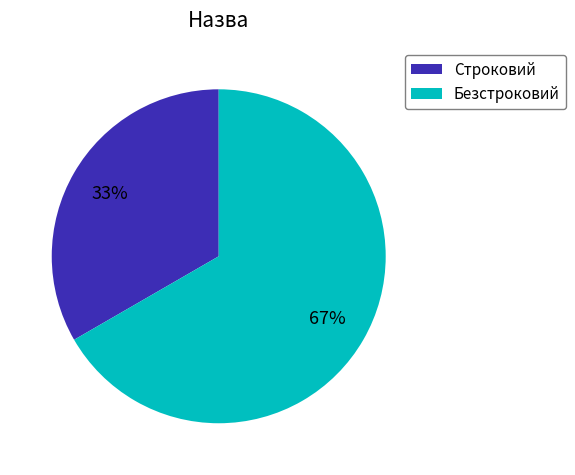

What is the smallest slice in the pie chart?

Строковий